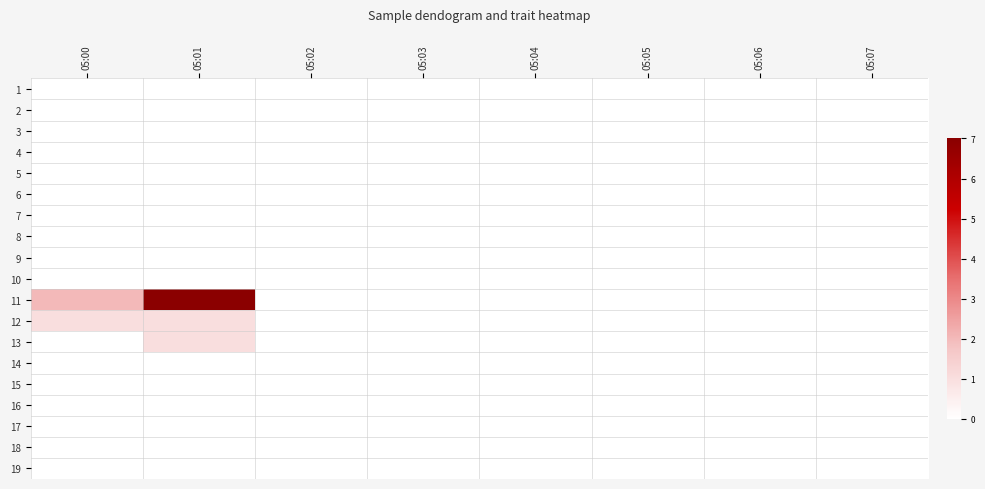

Reading left to right, transcribe all the data shown in this chart.

1: 05:00=0	05:01=0	05:02=0	05:03=0	05:04=0	05:05=0	05:06=0	05:07=0
2: 05:00=0	05:01=0	05:02=0	05:03=0	05:04=0	05:05=0	05:06=0	05:07=0
3: 05:00=0	05:01=0	05:02=0	05:03=0	05:04=0	05:05=0	05:06=0	05:07=0
4: 05:00=0	05:01=0	05:02=0	05:03=0	05:04=0	05:05=0	05:06=0	05:07=0
5: 05:00=0	05:01=0	05:02=0	05:03=0	05:04=0	05:05=0	05:06=0	05:07=0
6: 05:00=0	05:01=0	05:02=0	05:03=0	05:04=0	05:05=0	05:06=0	05:07=0
7: 05:00=0	05:01=0	05:02=0	05:03=0	05:04=0	05:05=0	05:06=0	05:07=0
8: 05:00=0	05:01=0	05:02=0	05:03=0	05:04=0	05:05=0	05:06=0	05:07=0
9: 05:00=0	05:01=0	05:02=0	05:03=0	05:04=0	05:05=0	05:06=0	05:07=0
10: 05:00=0	05:01=0	05:02=0	05:03=0	05:04=0	05:05=0	05:06=0	05:07=0
11: 05:00=2	05:01=7	05:02=0	05:03=0	05:04=0	05:05=0	05:06=0	05:07=0
12: 05:00=1	05:01=1	05:02=0	05:03=0	05:04=0	05:05=0	05:06=0	05:07=0
13: 05:00=0	05:01=1	05:02=0	05:03=0	05:04=0	05:05=0	05:06=0	05:07=0
14: 05:00=0	05:01=0	05:02=0	05:03=0	05:04=0	05:05=0	05:06=0	05:07=0
15: 05:00=0	05:01=0	05:02=0	05:03=0	05:04=0	05:05=0	05:06=0	05:07=0
16: 05:00=0	05:01=0	05:02=0	05:03=0	05:04=0	05:05=0	05:06=0	05:07=0
17: 05:00=0	05:01=0	05:02=0	05:03=0	05:04=0	05:05=0	05:06=0	05:07=0
18: 05:00=0	05:01=0	05:02=0	05:03=0	05:04=0	05:05=0	05:06=0	05:07=0
19: 05:00=0	05:01=0	05:02=0	05:03=0	05:04=0	05:05=0	05:06=0	05:07=0